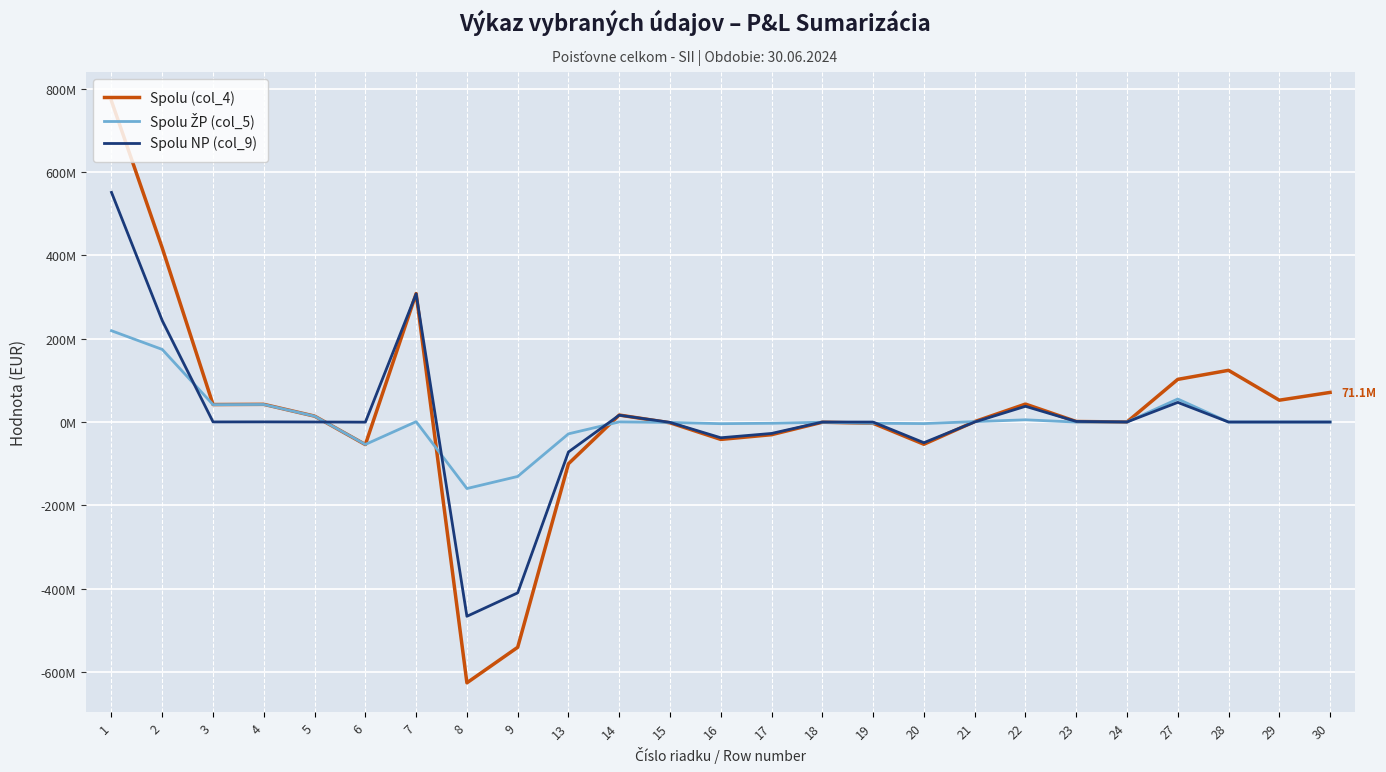

Is this an area chart (filled region under the line)?

No